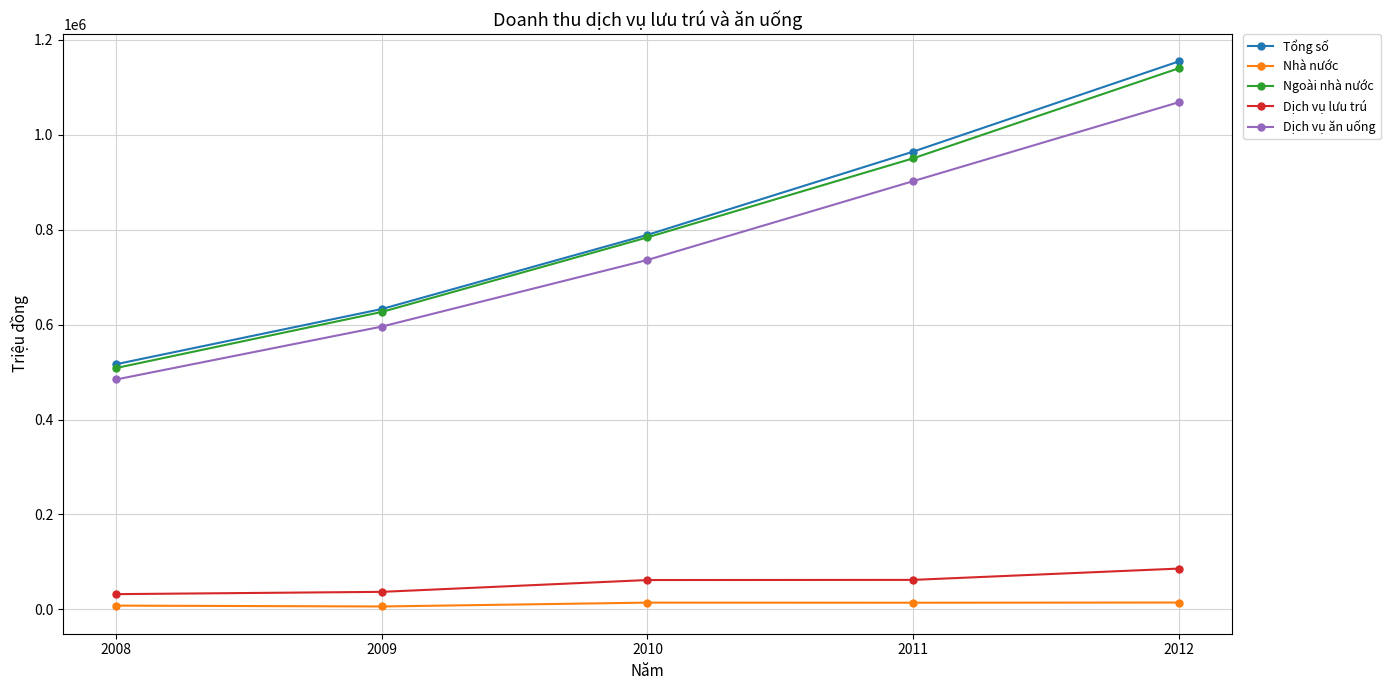

What is the total value across all series at 2012?

3462900